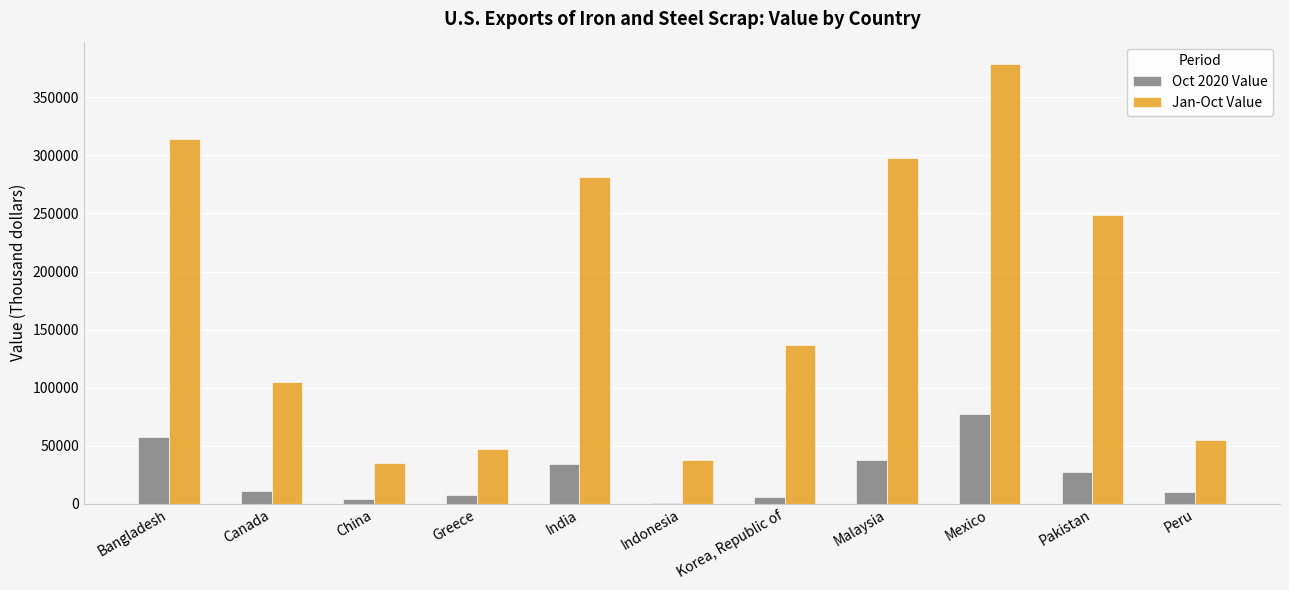

What are all the series names shown in the legend?

Oct 2020 Value, Jan-Oct Value